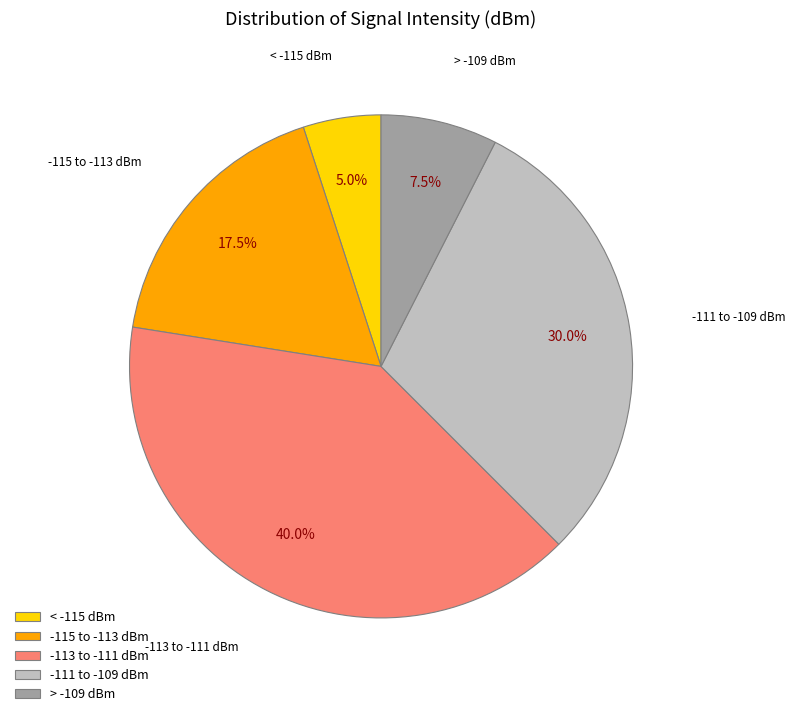

How many segments does this pie chart have?

5